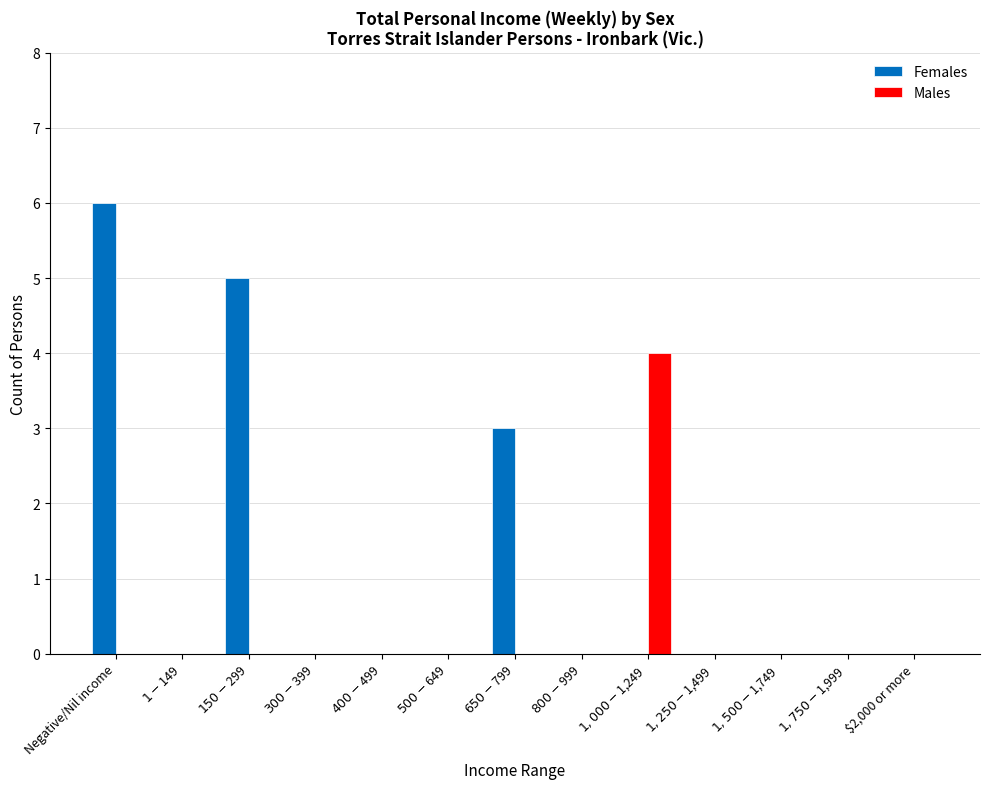

Which series has the largest total across all categories?

Females